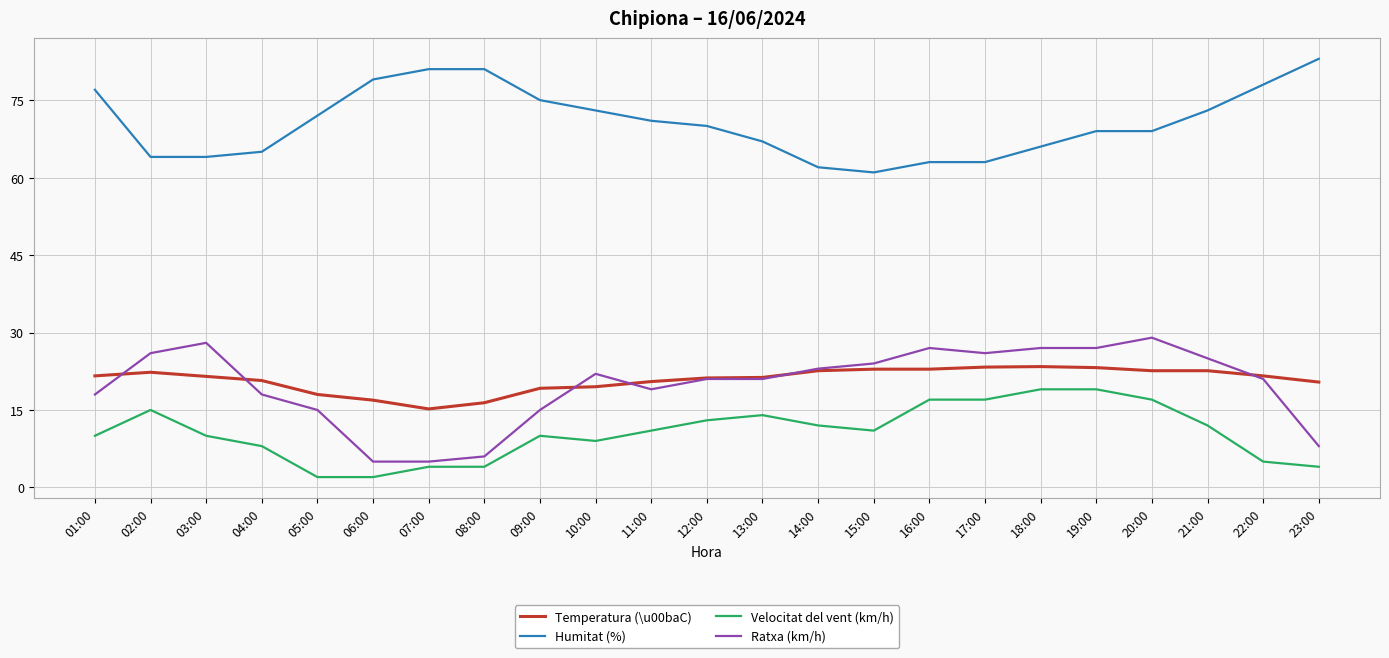

What is the total value across all series at 06:00?

102.9